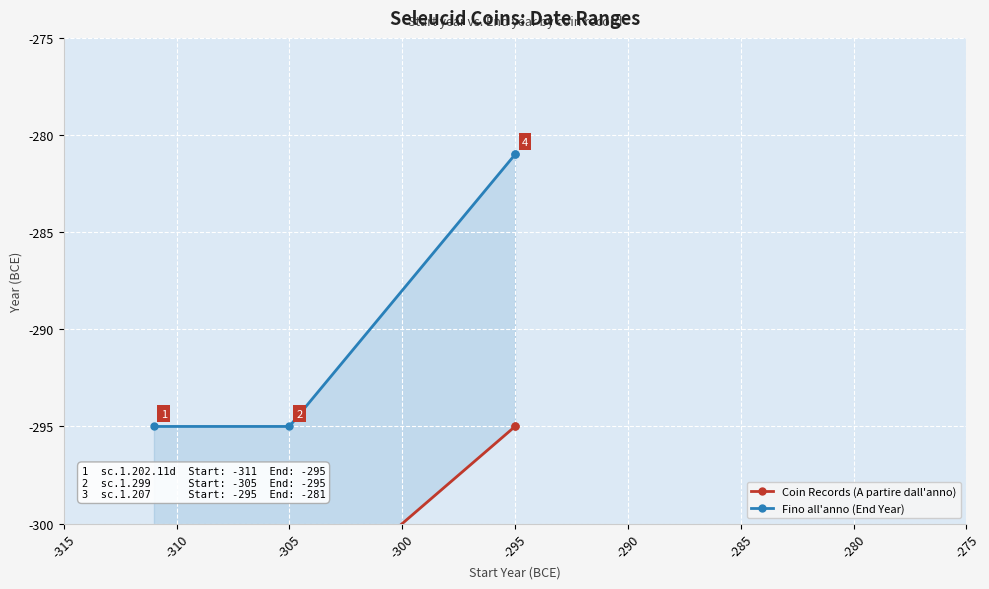

What are all the series names shown in the legend?

Coin Records (A partire dall'anno), Fino all'anno (End Year)